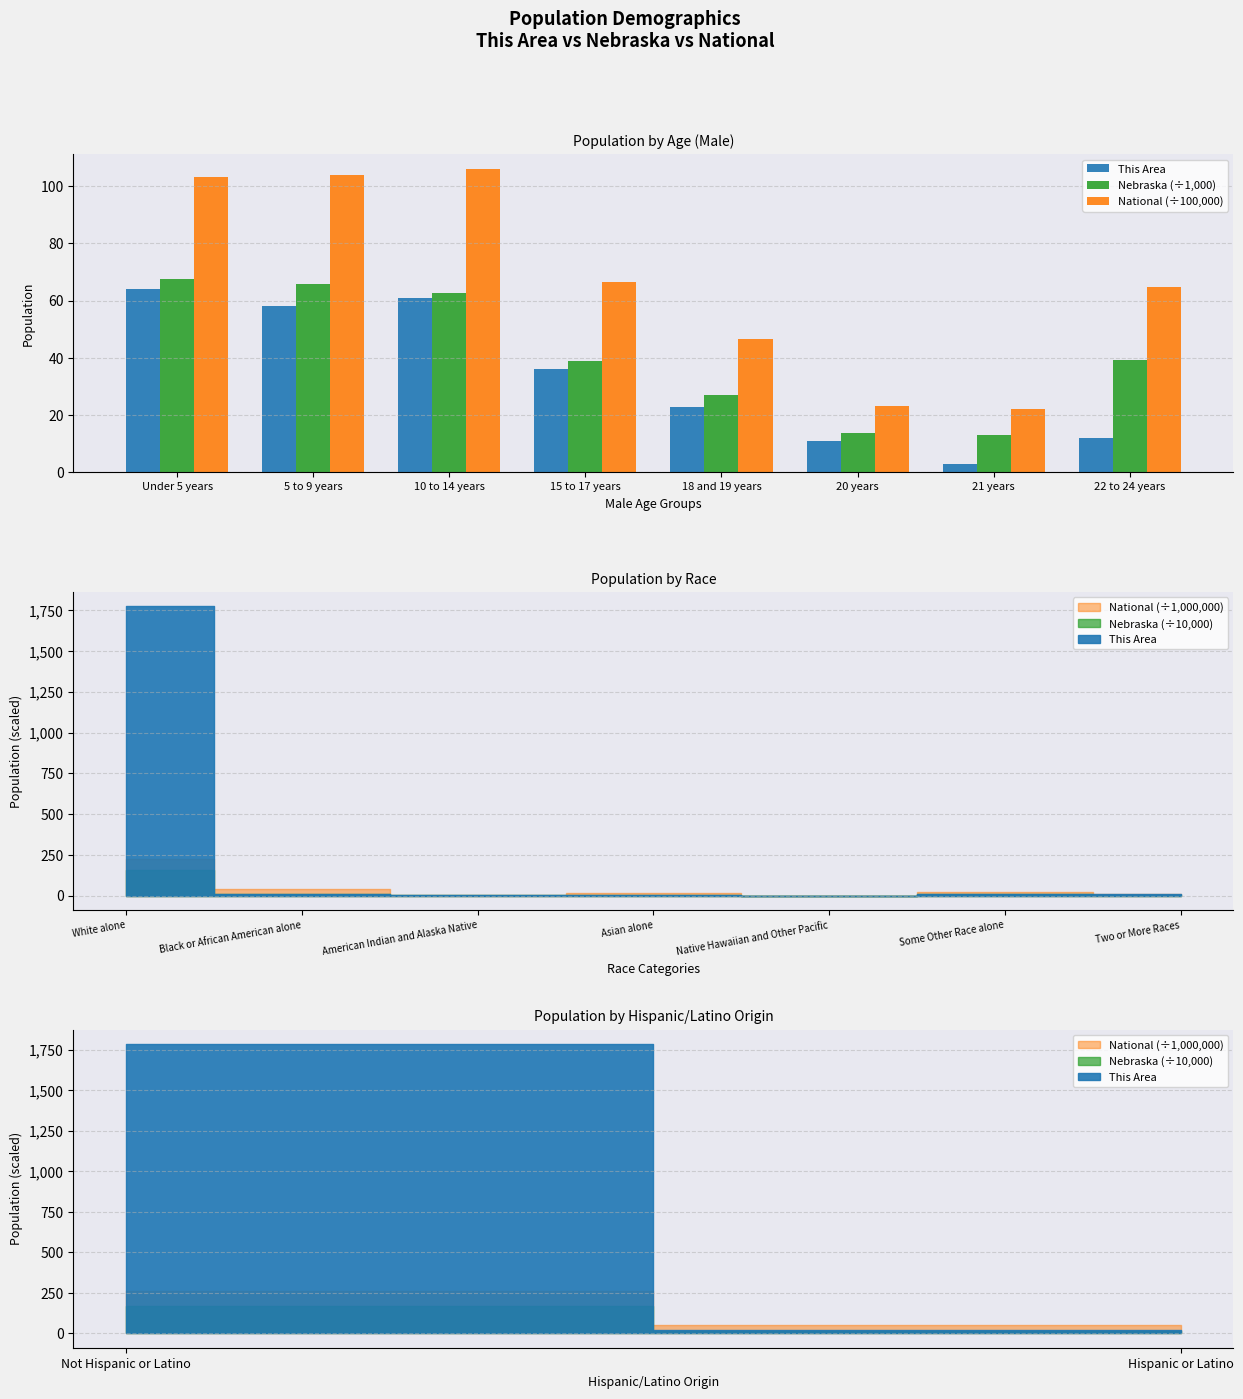

At which label is Nebraska (÷1,000) closest to 40?

22 to 24 years